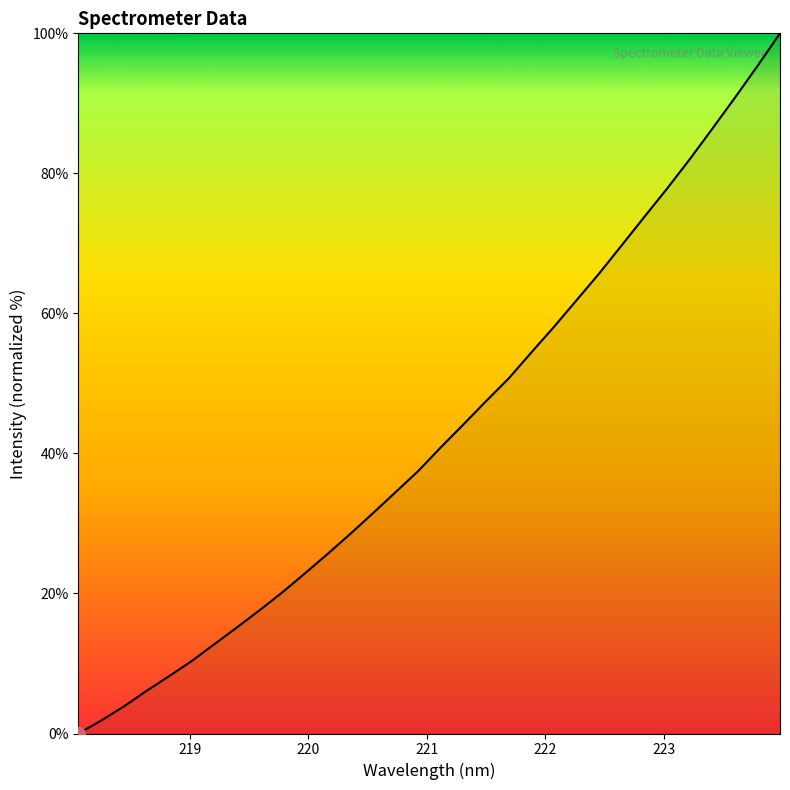

Does the chart have visible grid lines?

No